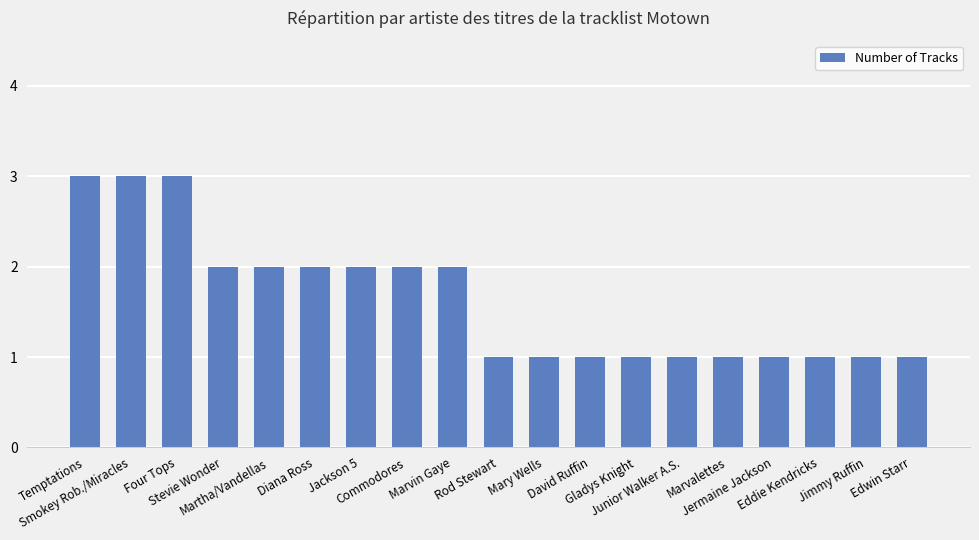

What is the greatest value displayed?

3